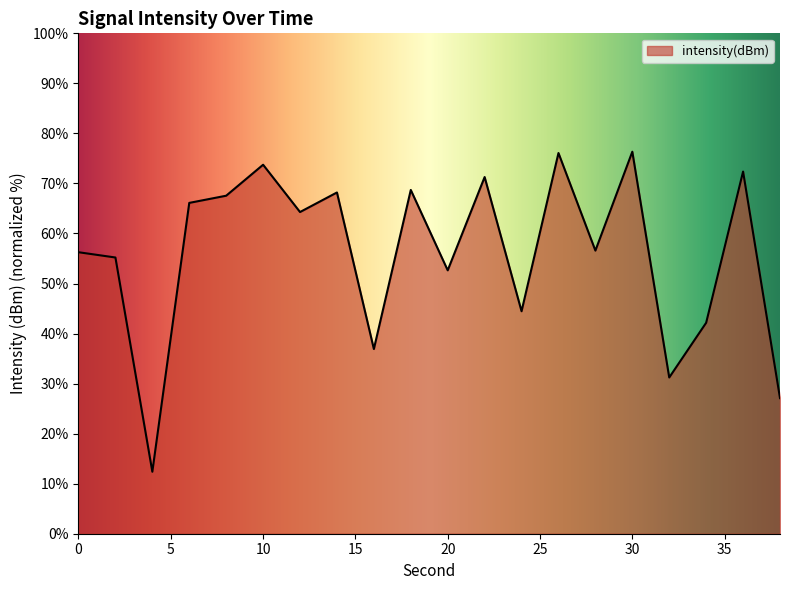

What is the smallest value displayed?

12.4